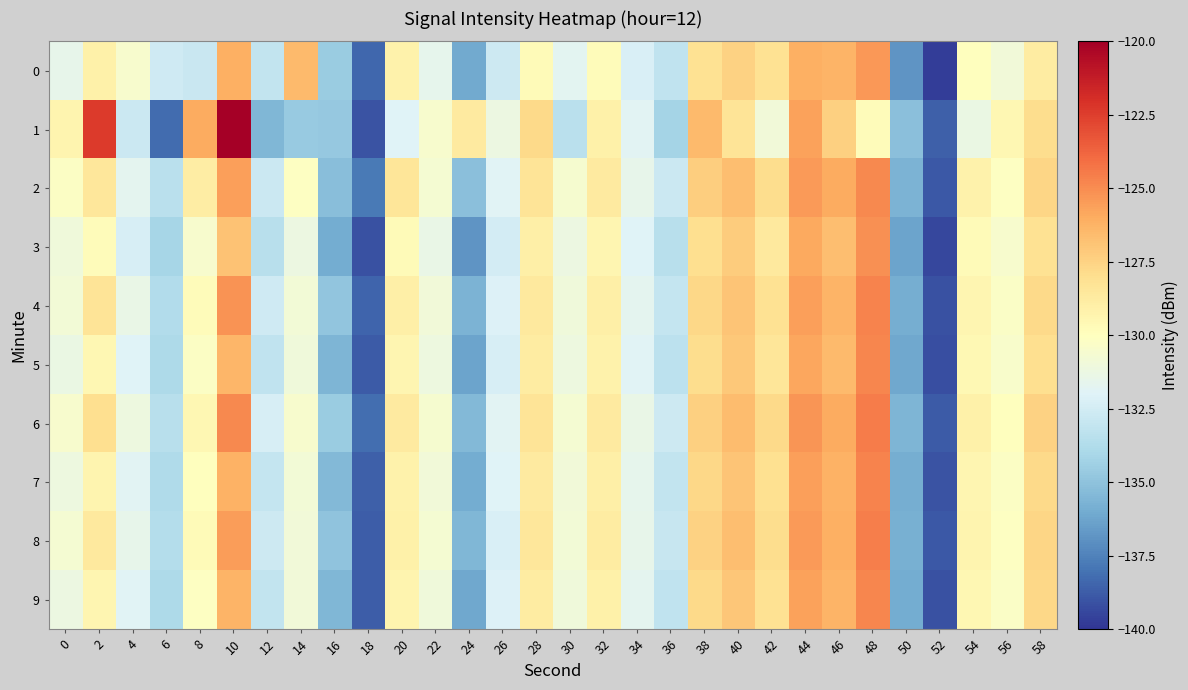

Which label corresponds to the smallest value in the chart?

52